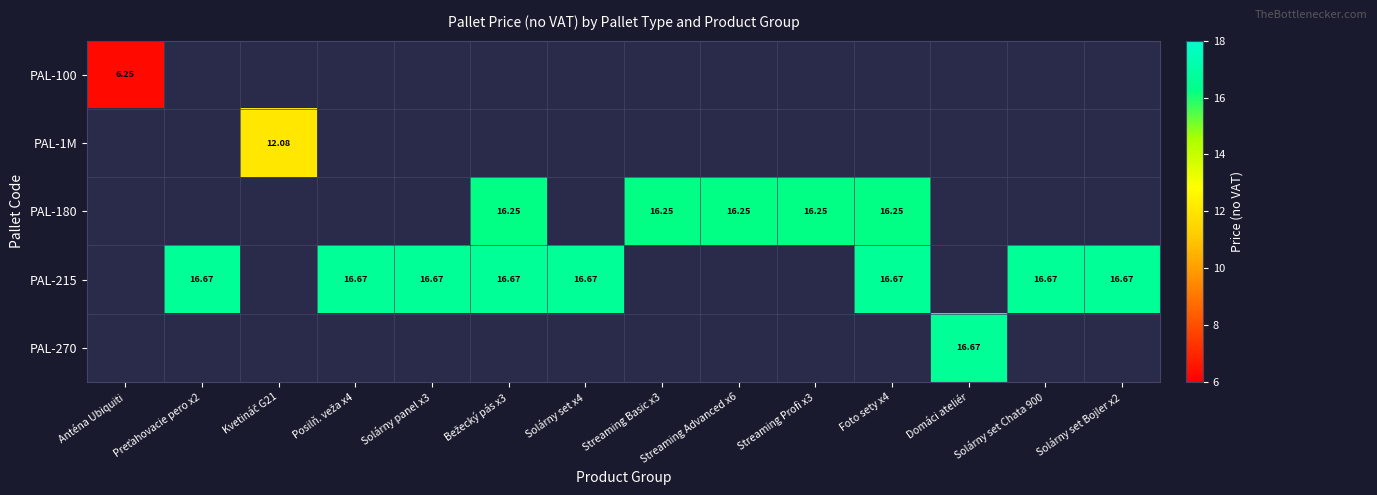

At which label does PAL-1M reach its peak?

Kvetináč G21